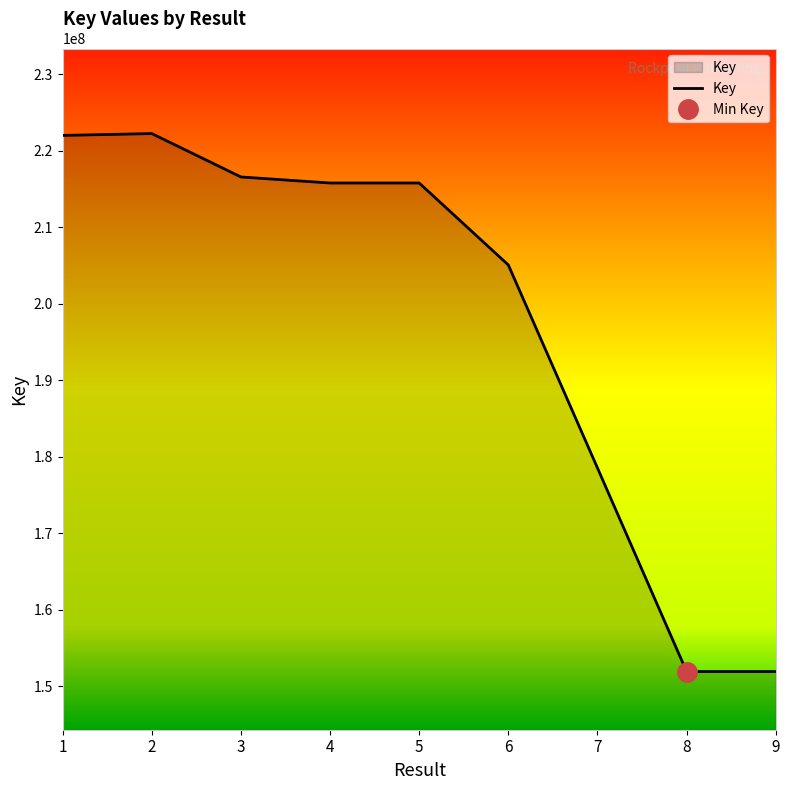

How many lines are shown in the chart?

1